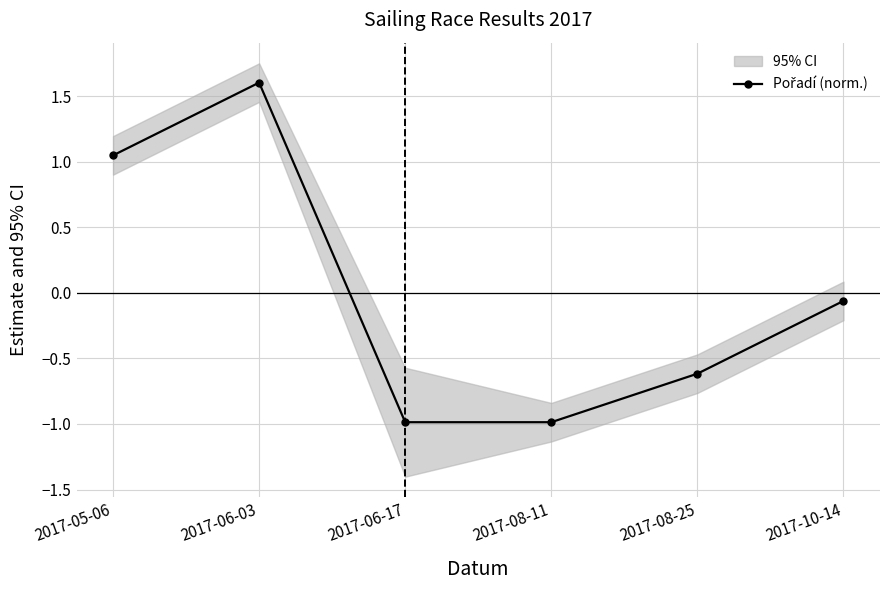

What is the difference between the maximum and minimum values?

2.6